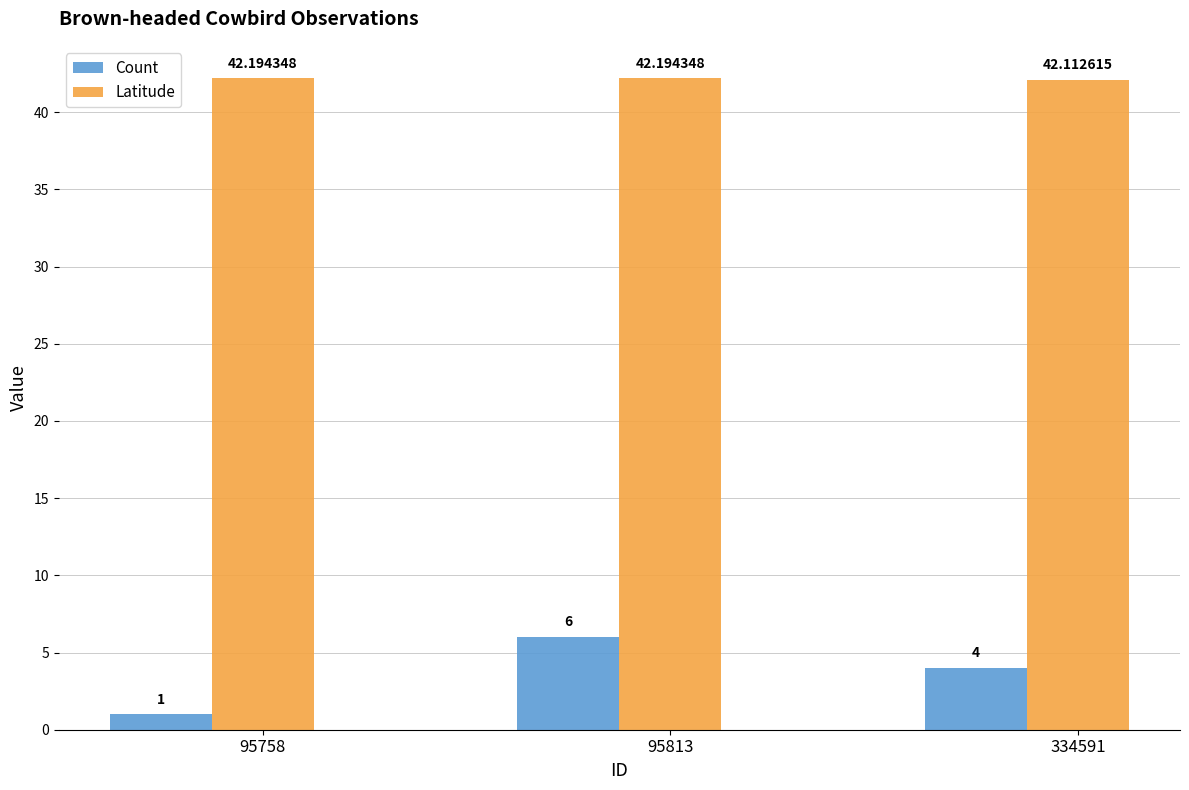

Is the value of Latitude at 95758 greater than the value of Count at 95758?

Yes